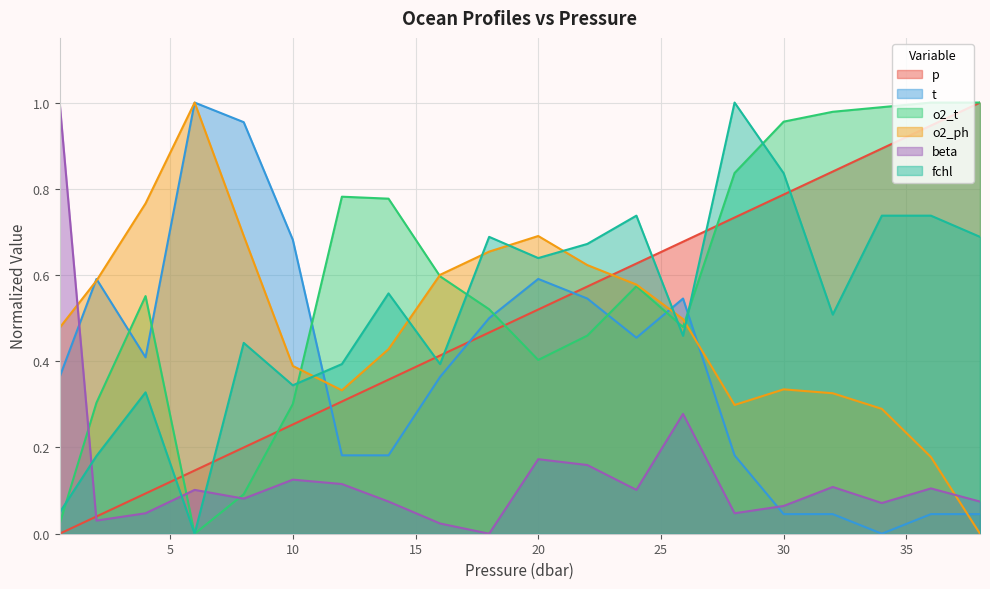

Between which two adjacent categories do o2_ph and t first intersect?

0.5 and 2.0